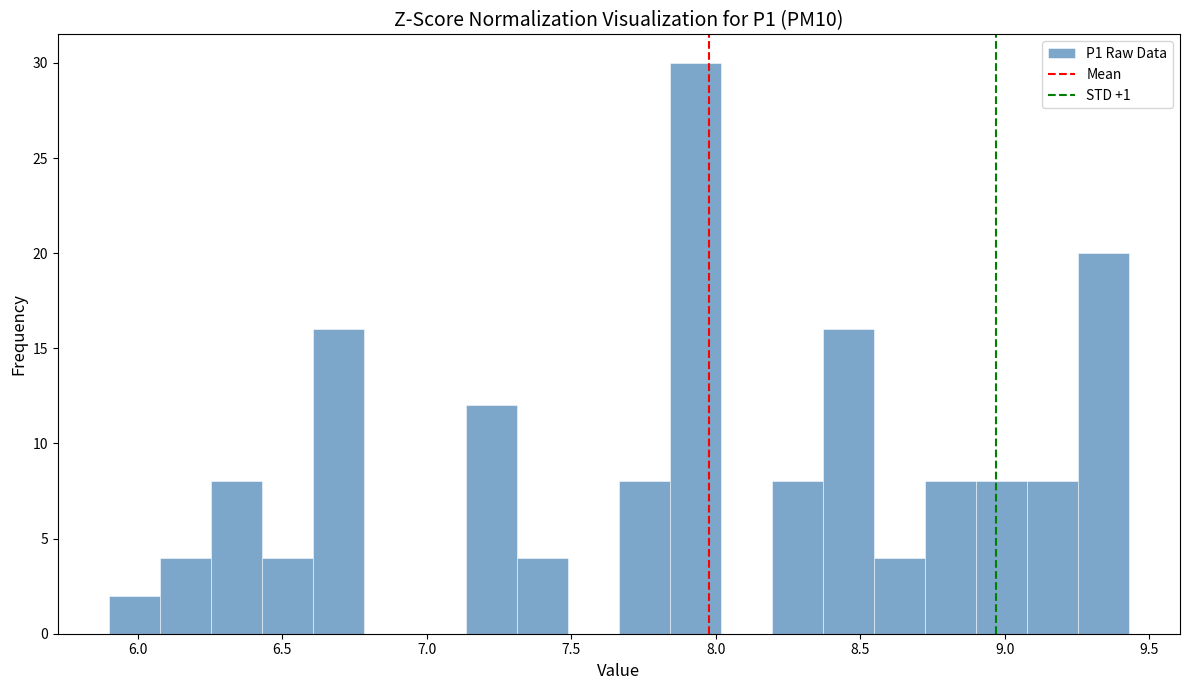

Around what value on the x-axis is the tallest bar? Give the approximate position of its centre, as read against the axis.

7.95